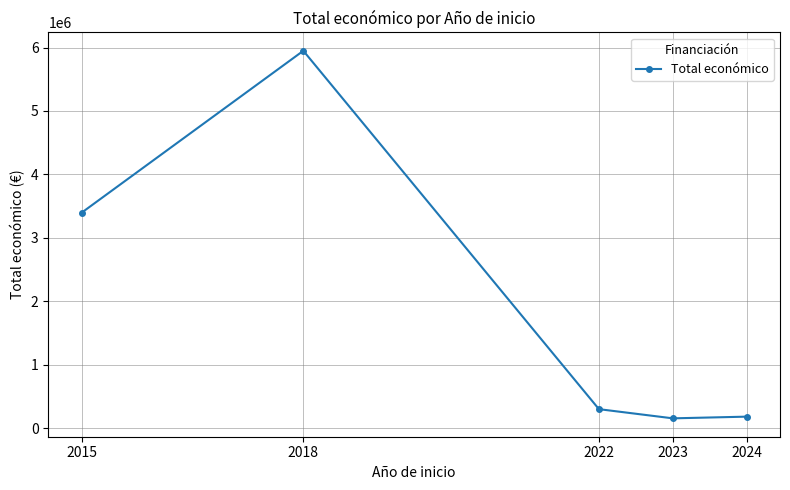

Where does the data first go above 298505?

2015